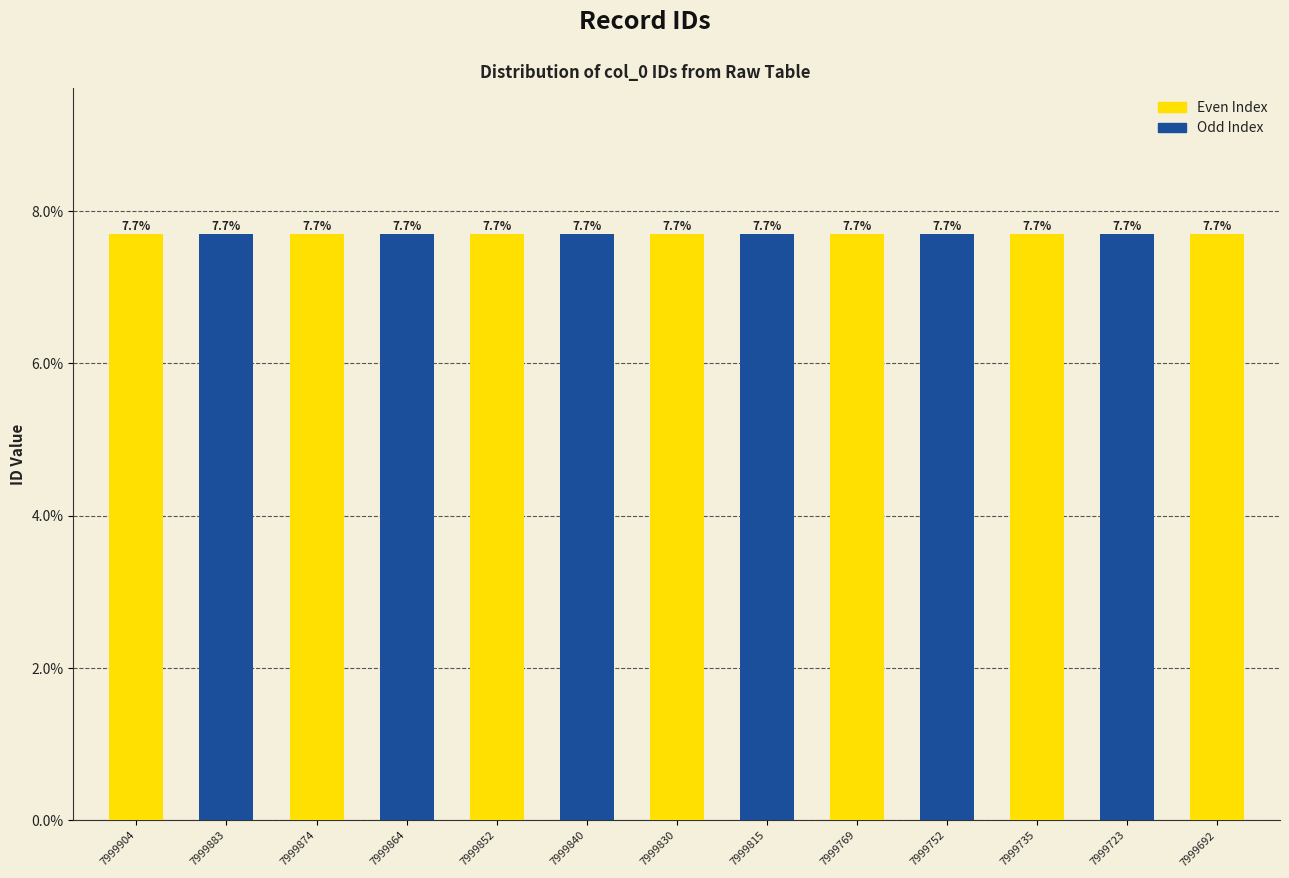

Are the bars grouped side by side (vs. stacked)?

No